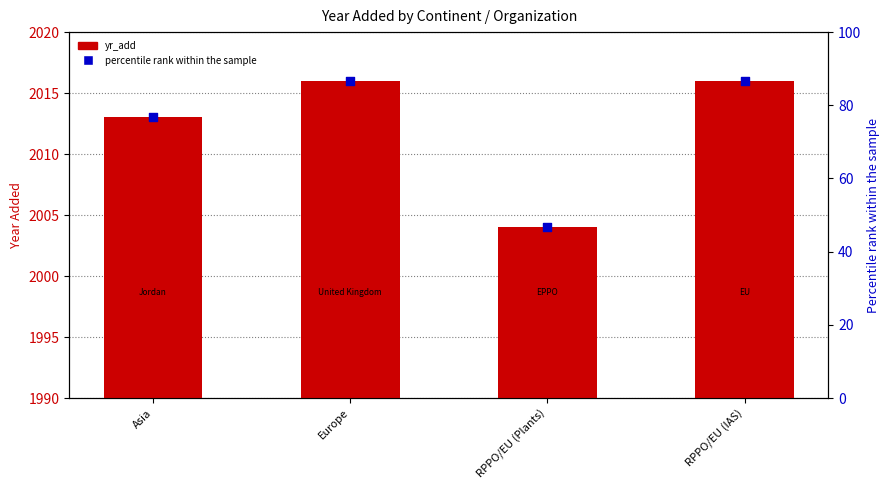

At which category is the sum across all series the highest?

Europe